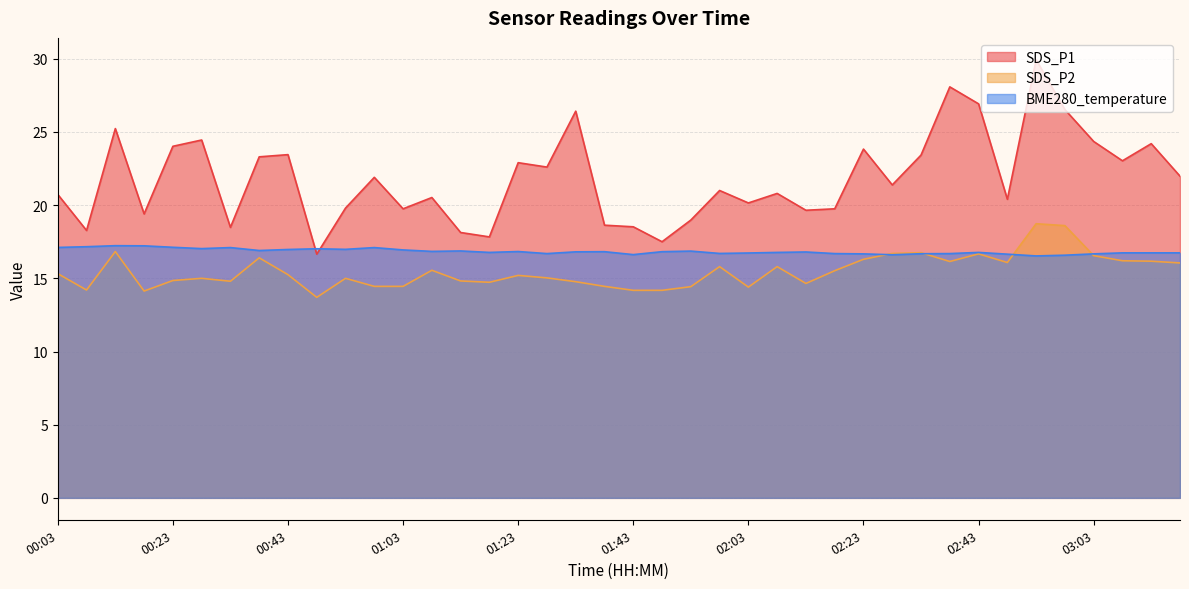

What is the difference between the SDS_P2 values at 01:23 and 02:53?

3.5